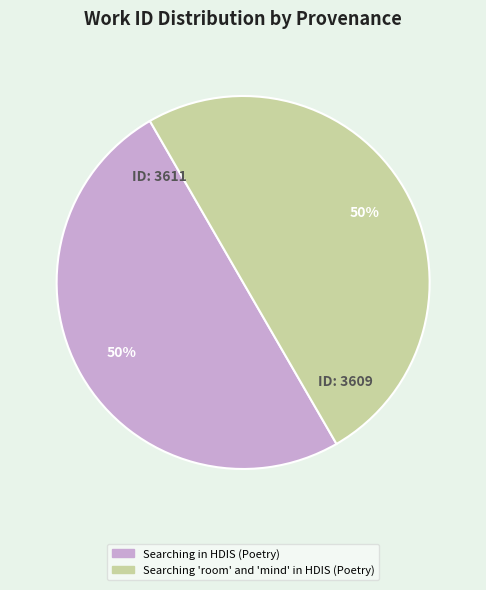

What is the ratio of the value at Searching in HDIS (Poetry) to the value at Searching 'room' and 'mind' in HDIS (Poetry)?

1.0